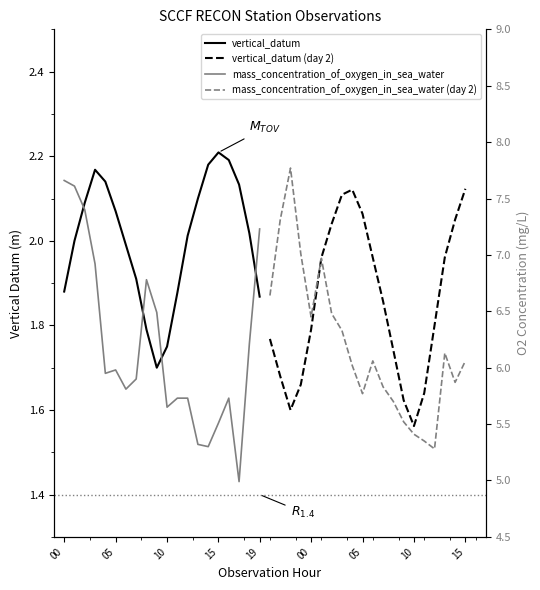

After their last crossing, which series has the higher values: vertical_datum or vertical_datum (day 2)?

vertical_datum (day 2)